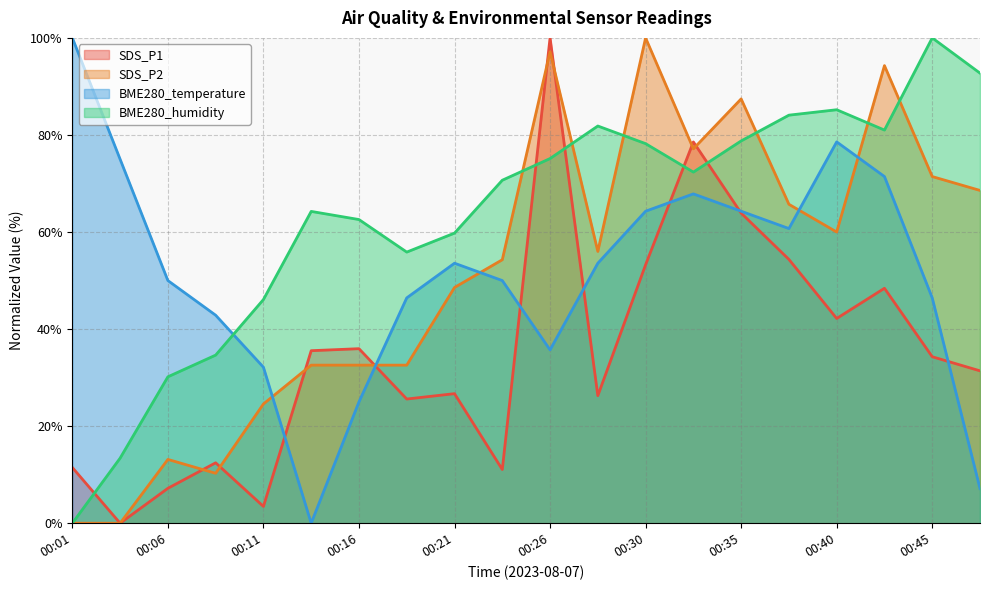

At which label is SDS_P1 closest to 50?

00:43